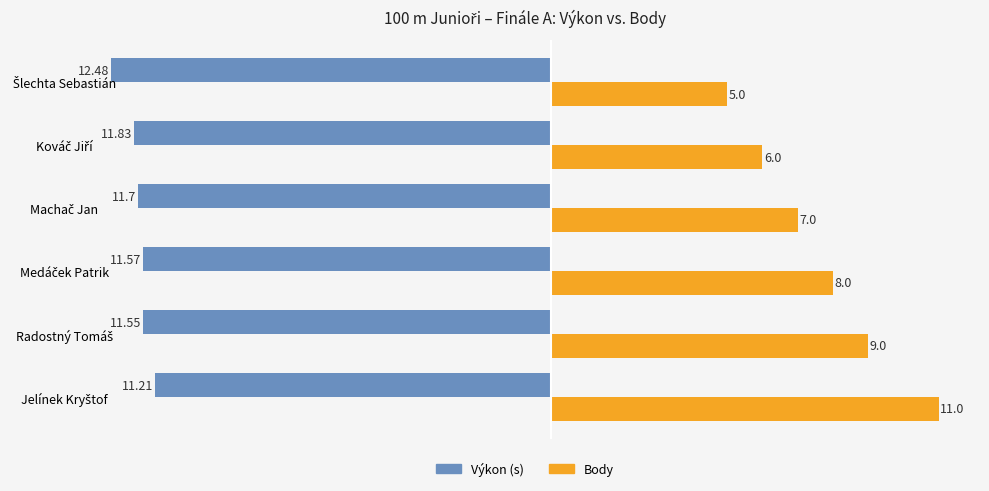

How many data points does each series have?

6